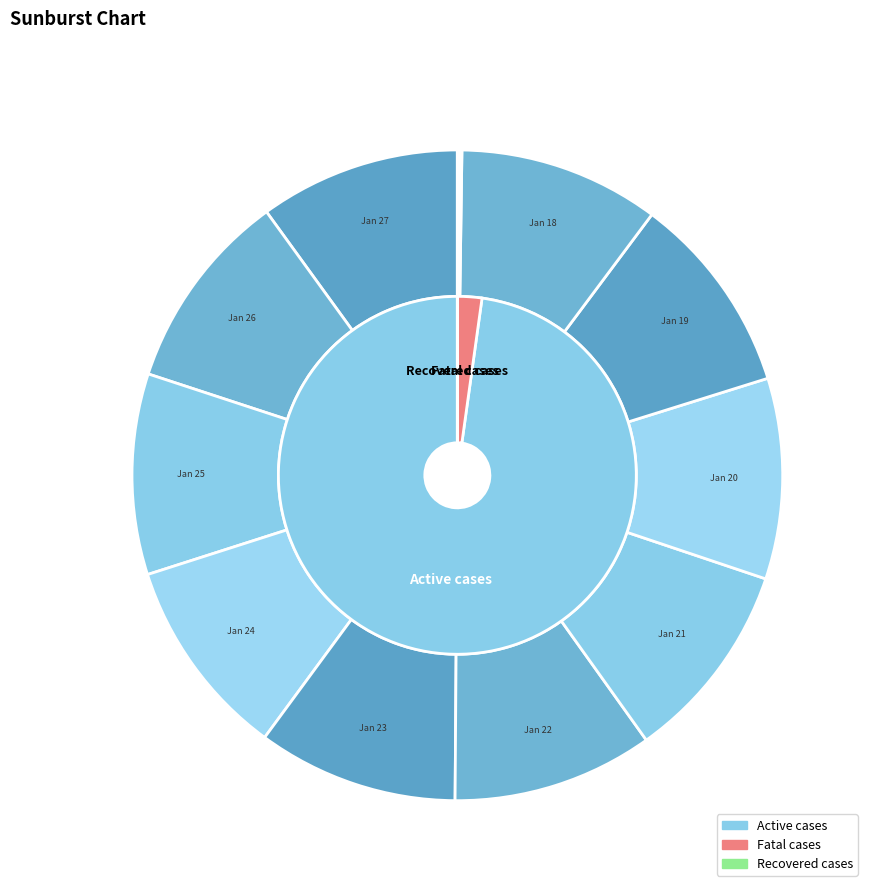

Is there a majority slice in this chart?

No